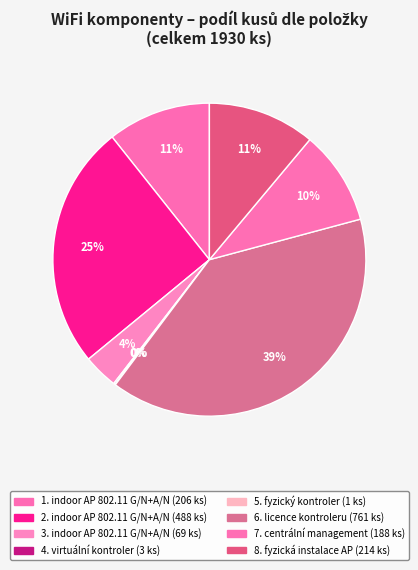

Rank the categories by value from lowest to highest.

5. fyzický kontroler (1 ks), 4. virtuální kontroler (3 ks), 3. indoor AP 802.11 G/N+A/N (69 ks), 7. centrální management (188 ks), 1. indoor AP 802.11 G/N+A/N (206 ks), 8. fyzická instalace AP (214 ks), 2. indoor AP 802.11 G/N+A/N (488 ks), 6. licence kontroleru (761 ks)